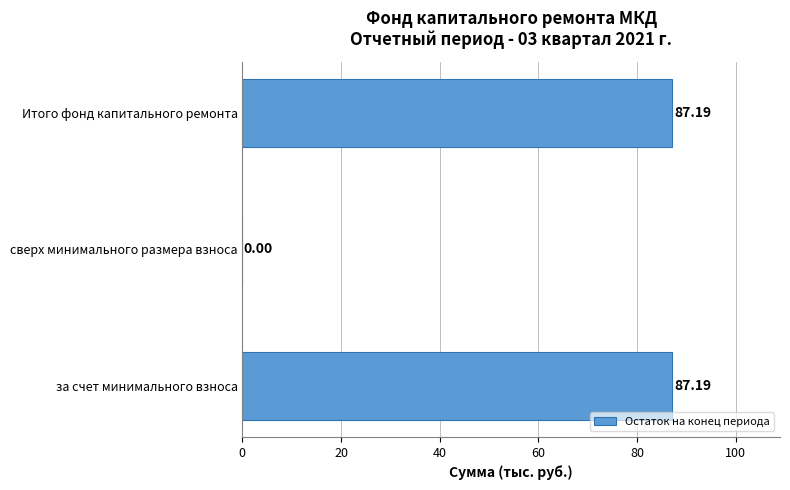

What is the change in value from сверх минимального размера взноса to Итого фонд капитального ремонта?

+87.2